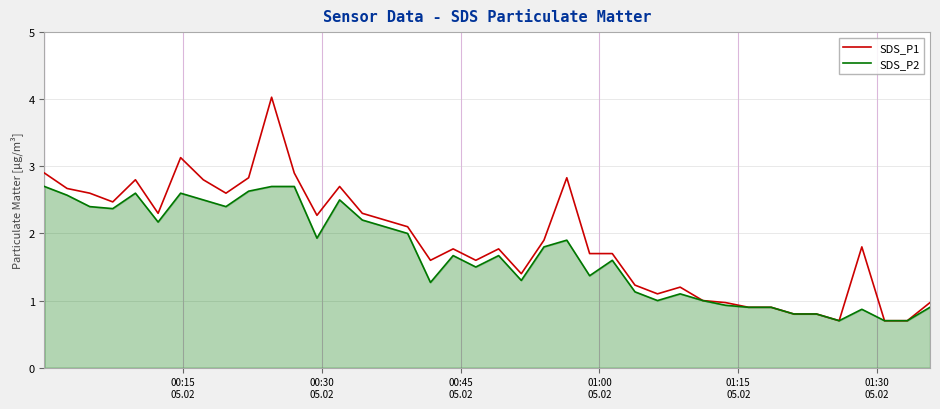

List the series in order of their peak value, highest first.

SDS_P1, SDS_P2